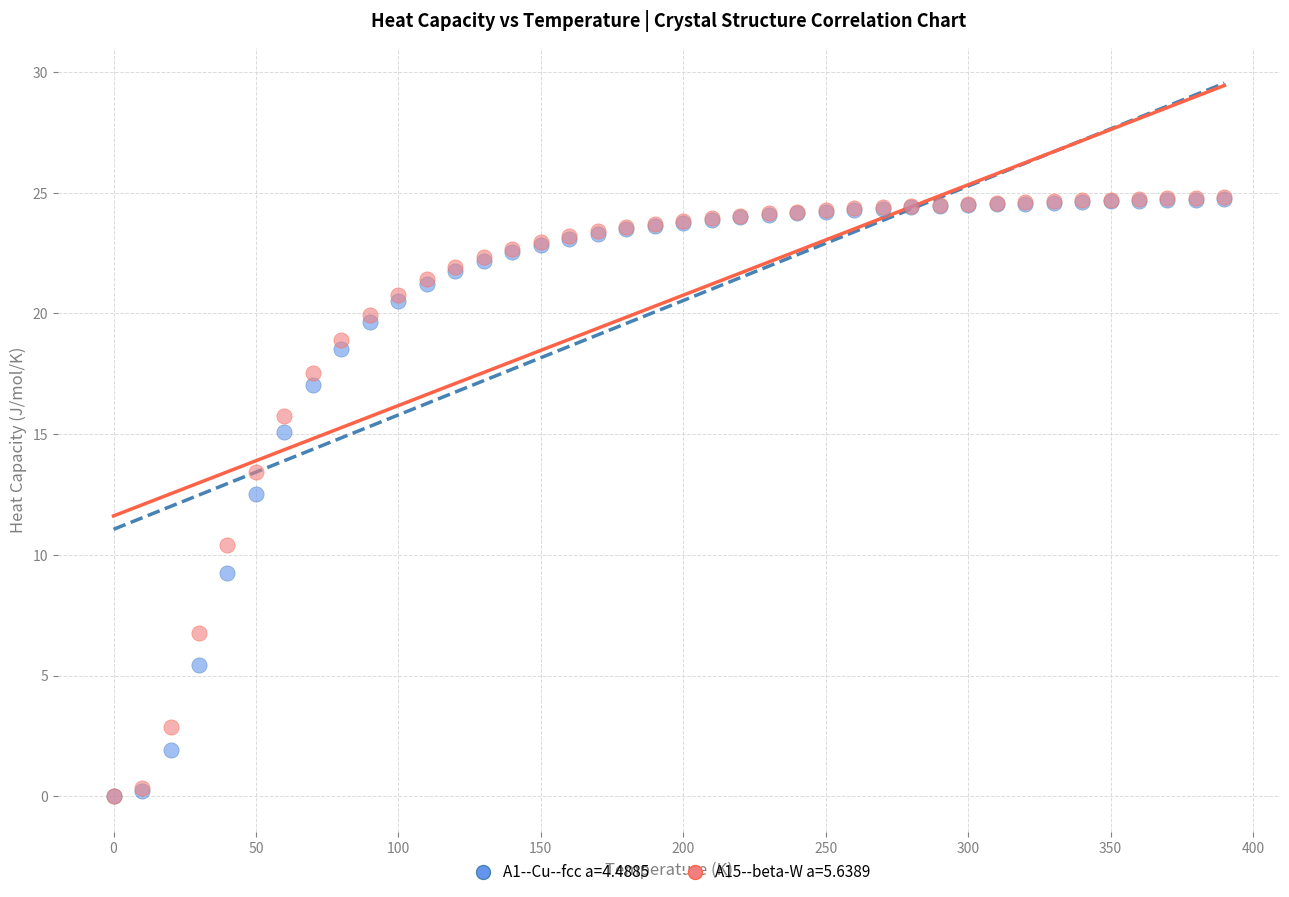

Across all series, what Y value is closest to 12?

12.5